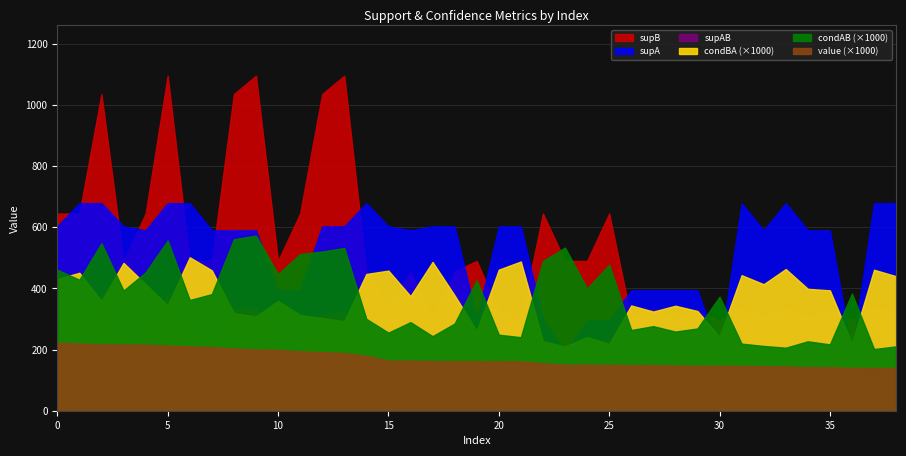

Which series has the largest total across all categories?

supB